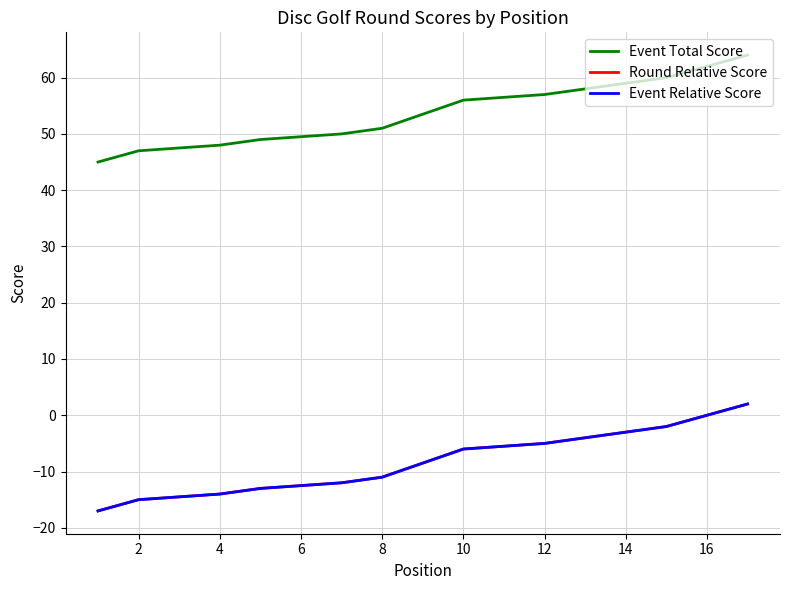

Which series has the widest spread of values?

Event Total Score